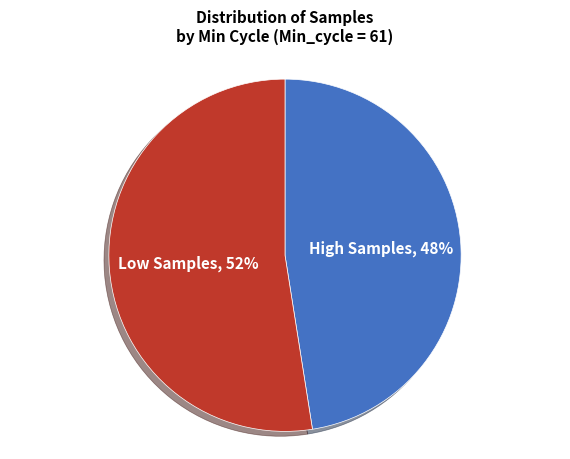

Is there any slice that represents more than half of the pie?

Yes